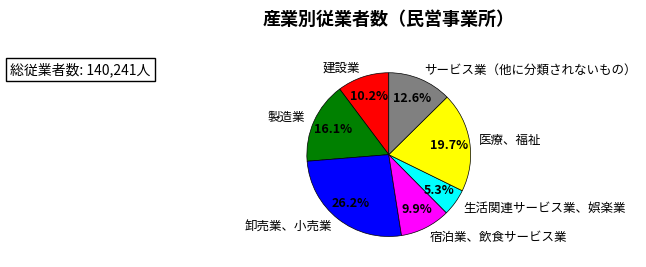

True or false: 宿泊業、飲食サービス業 accounts for 10% of the total.

True